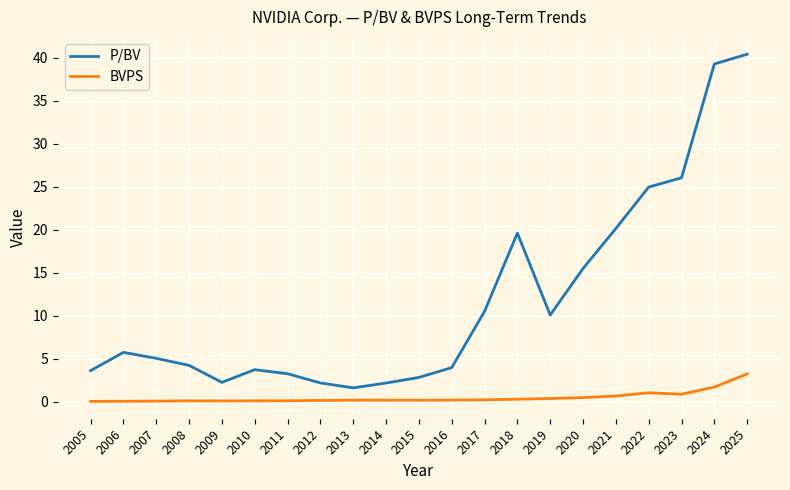

True or false: P/BV has more than 1 interior local peaks.

True